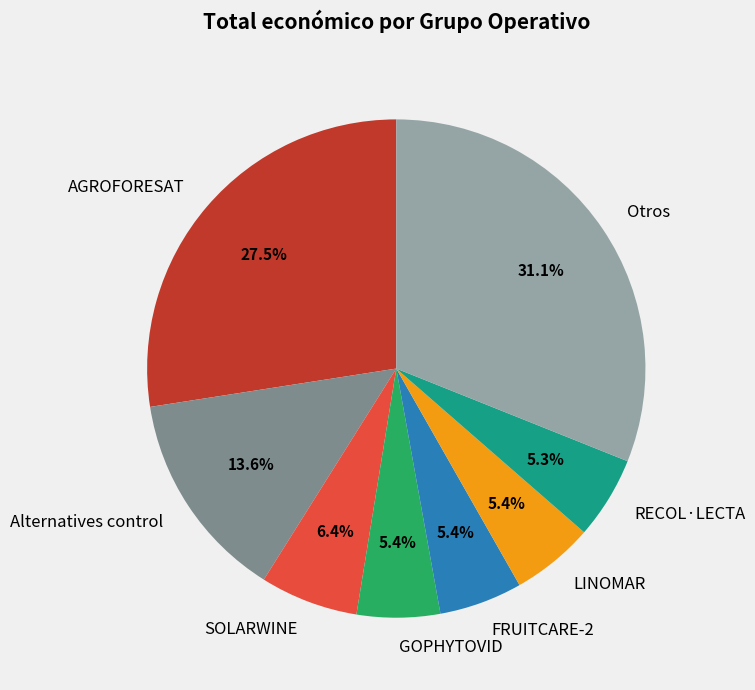

Count the number of slices in the pie.

8